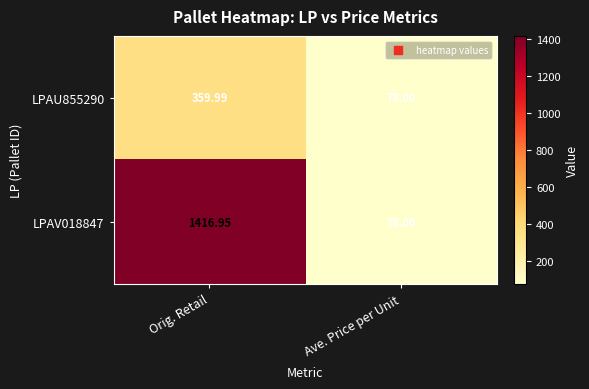

Which label corresponds to the smallest value in the chart?

Ave. Price per Unit